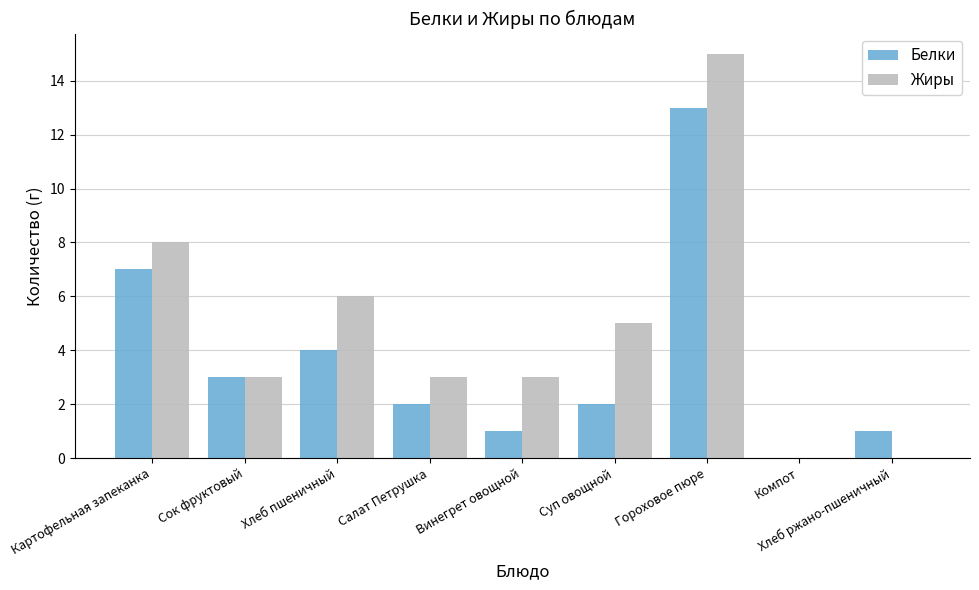

Is it true that Белки equals 1 at Хлеб ржано-пшеничный?

True